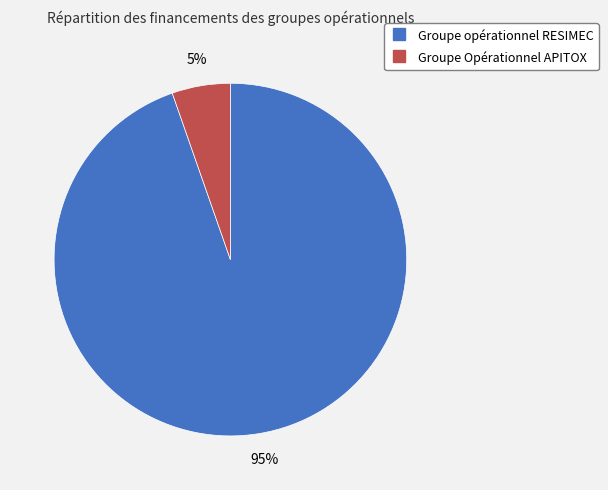

What is the smallest slice in the pie chart?

Groupe Opérationnel APITOX